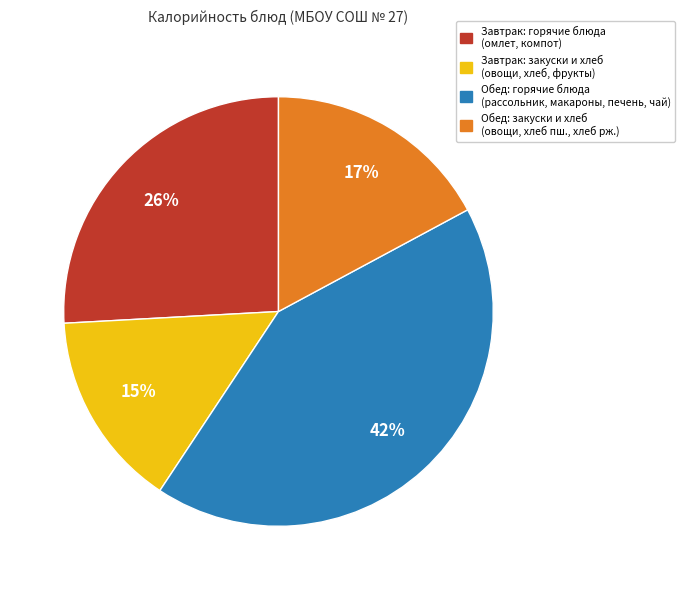

Is there a majority slice in this chart?

No